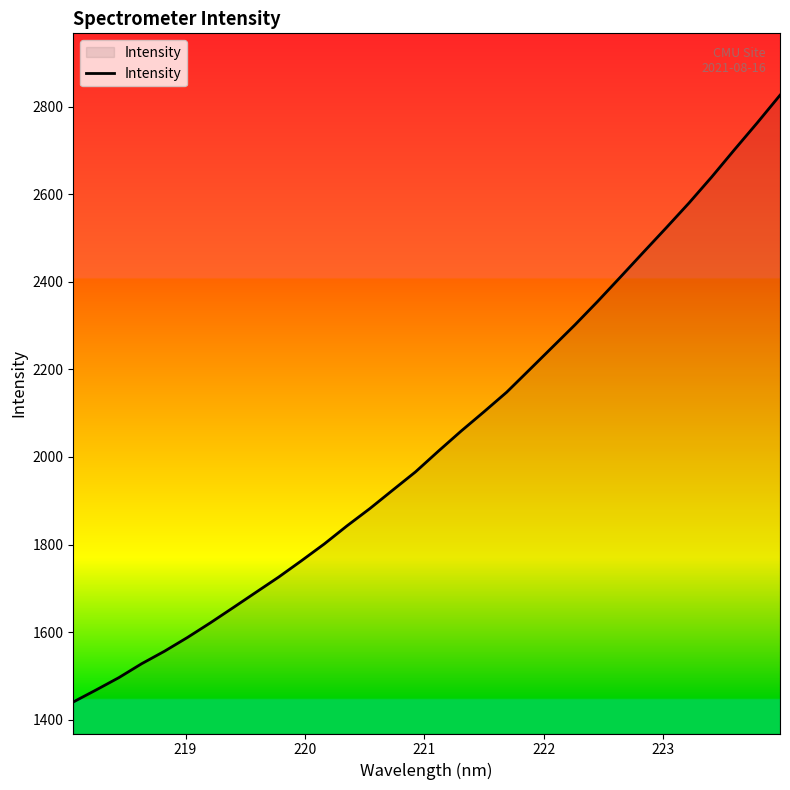

What is the minimum value shown in the chart?

1440.4